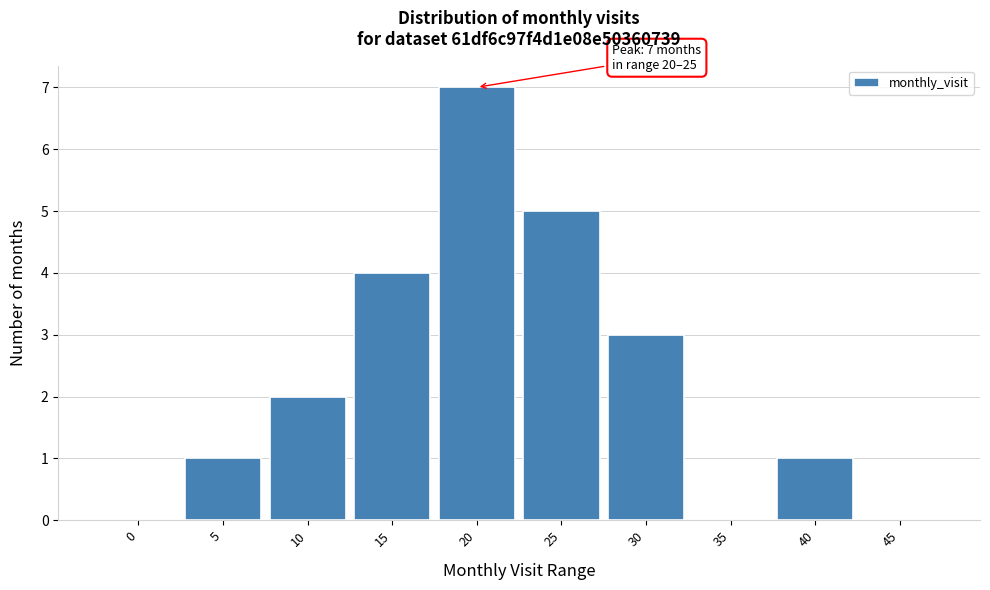

Reading right to left, list all the values displayed in this chart.

45=0	40=1	35=0	30=3	25=5	20=7	15=4	10=2	5=1	0=0